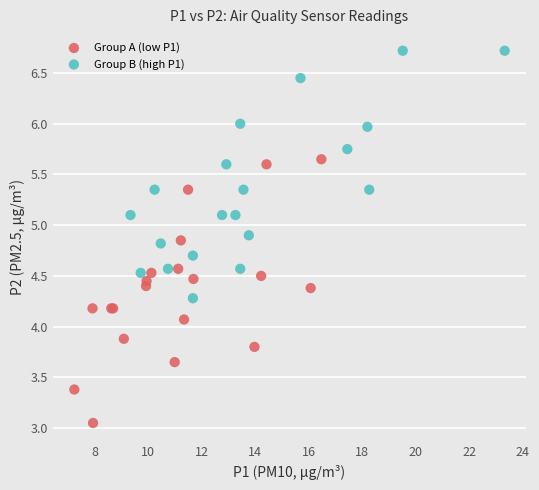

What are all the series names shown in the legend?

Group A (low P1), Group B (high P1)